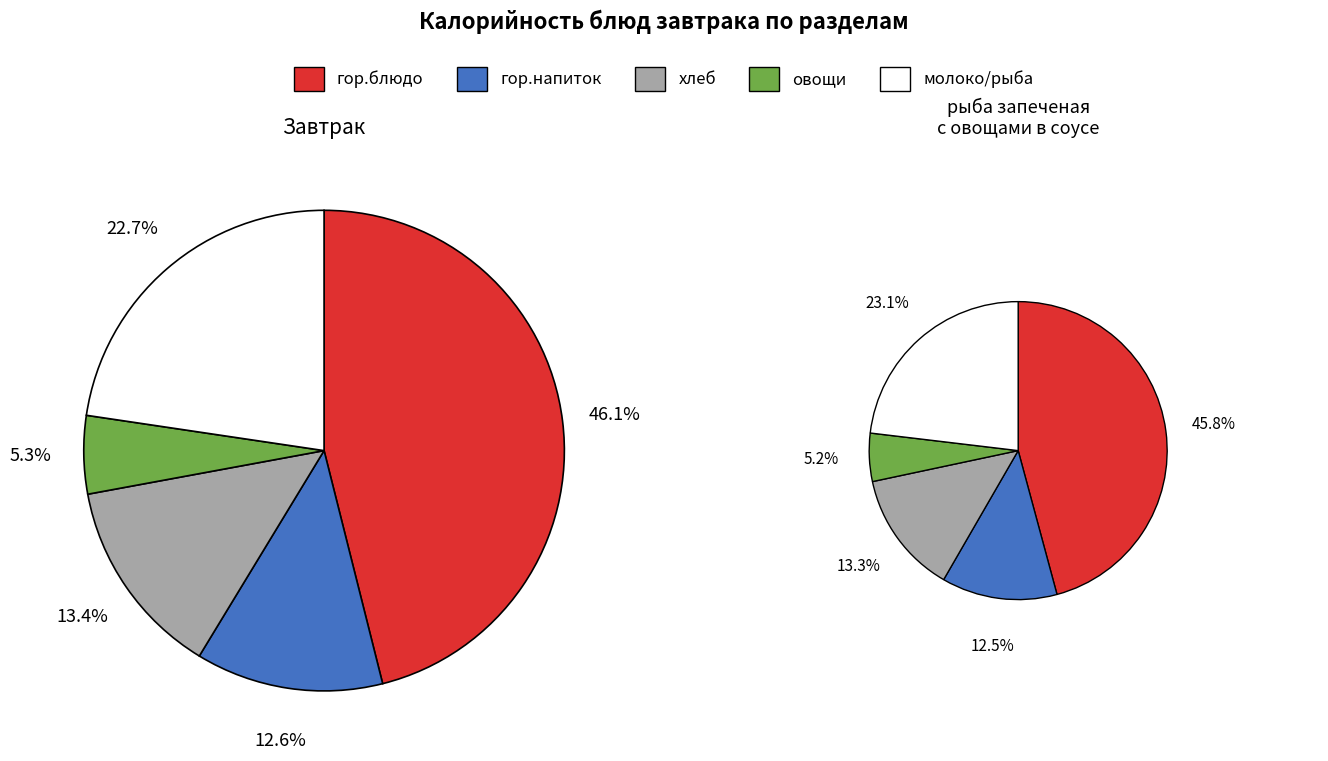

Count the number of slices in the pie.

5